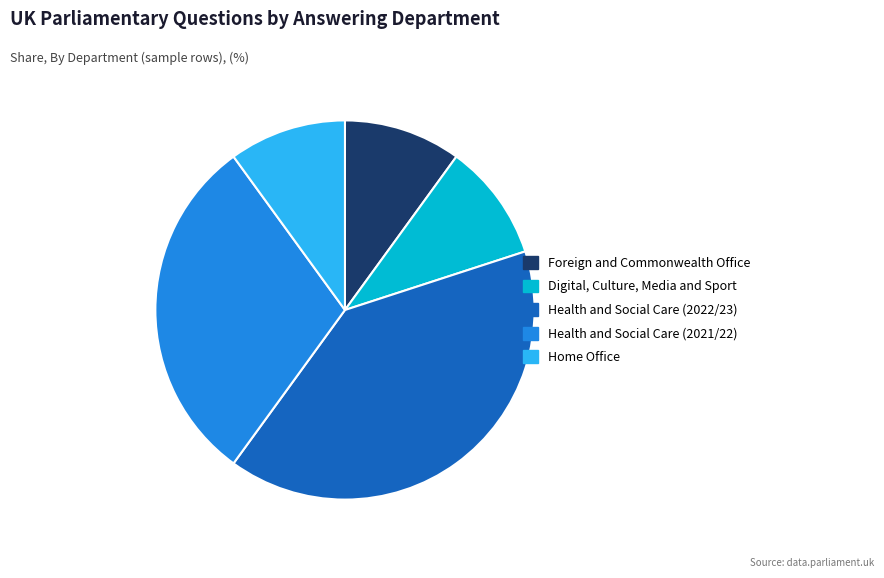

Is it true that Digital, Culture, Media and Sport is 10% of the pie?

True